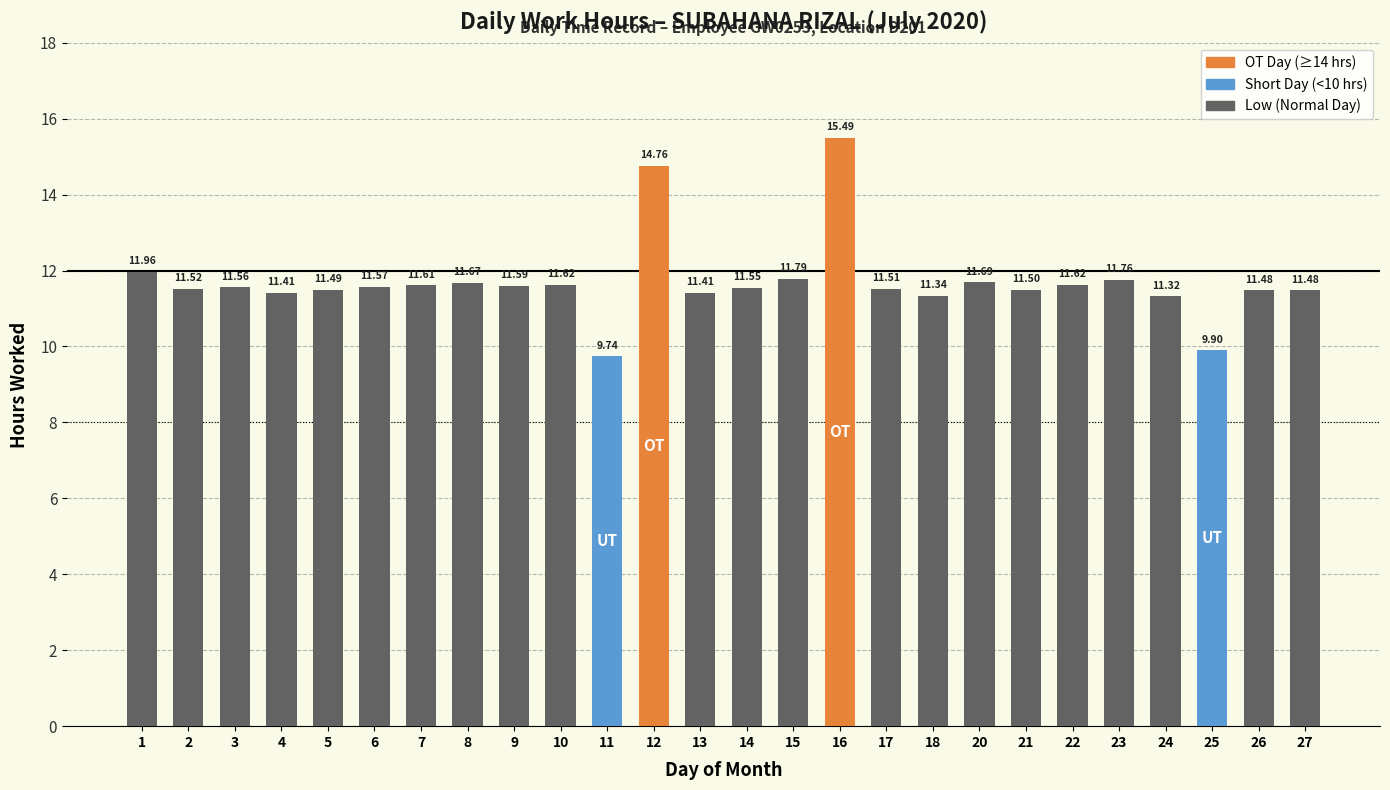

What is the sum of the values at 27 and 16?

27.0